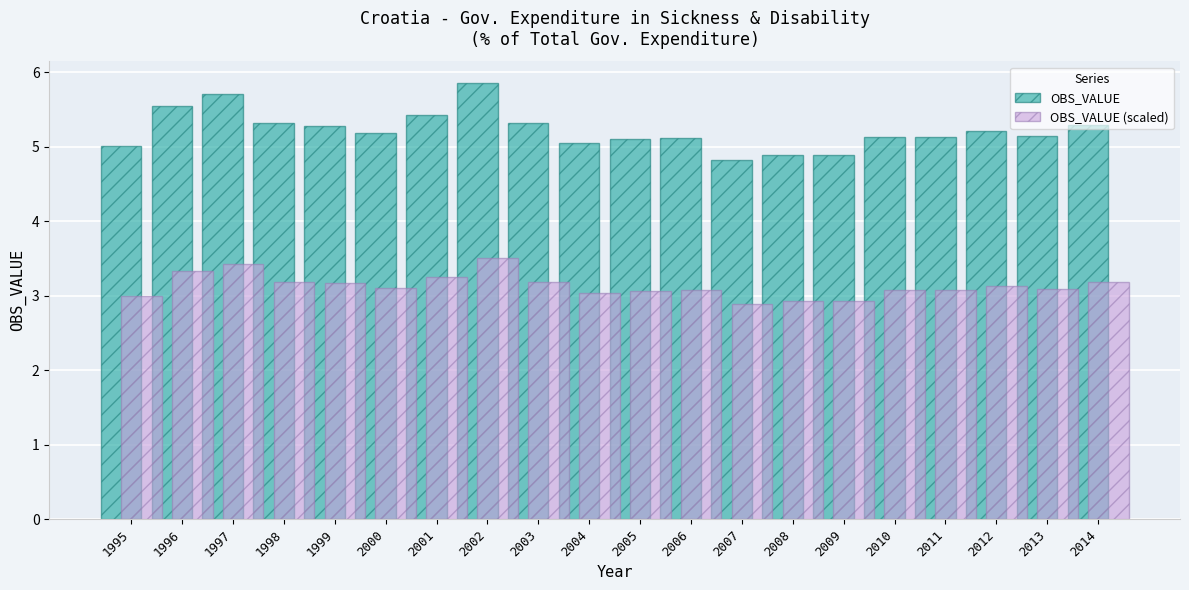

Reading left to right, list all the values displayed in this chart.

OBS_VALUE: 5.0	5.5	5.7	5.3	5.3	5.2	5.4	5.9	5.3	5.1	5.1	5.1	4.8	4.9	4.9	5.1	5.1	5.2	5.1	5.3
OBS_VALUE (scaled): 3.0	3.3	3.4	3.2	3.2	3.1	3.3	3.5	3.2	3.0	3.1	3.1	2.9	2.9	2.9	3.1	3.1	3.1	3.1	3.2